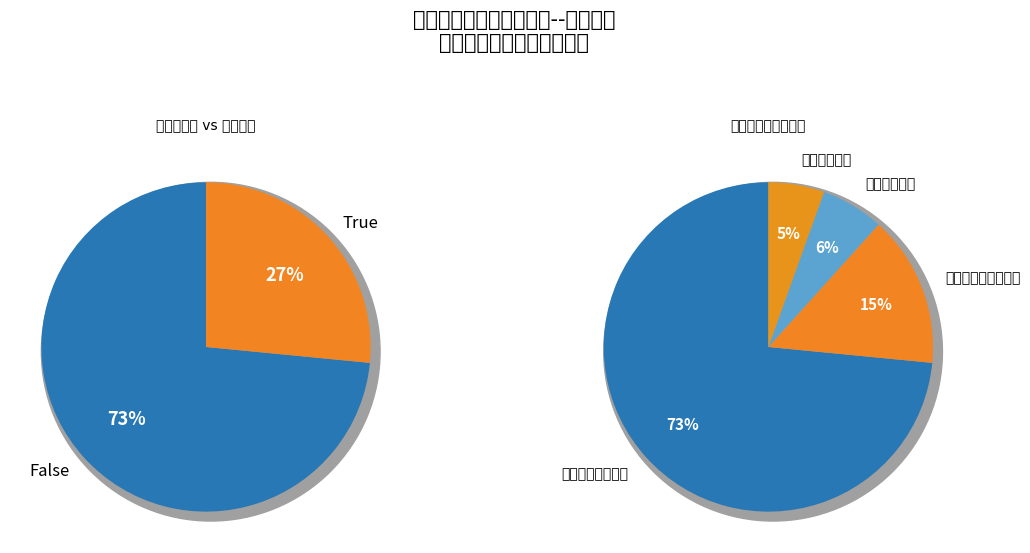

The 商业服务业等支出 slice represents 73% of the pie. True or false?

True